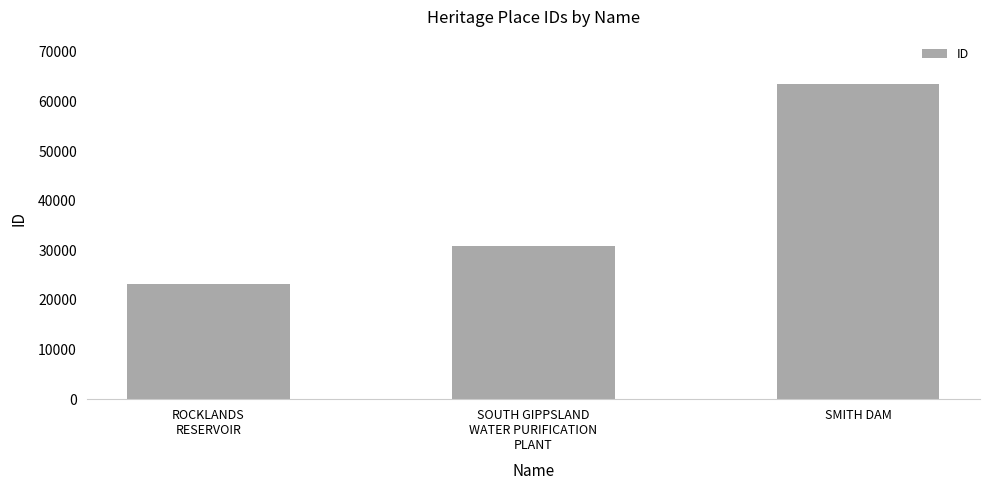

Reading right to left, extract all data points from this chart.

SMITH DAM=63471	SOUTH GIPPSLAND
WATER PURIFICATION
PLANT=30769	ROCKLANDS
RESERVOIR=23255